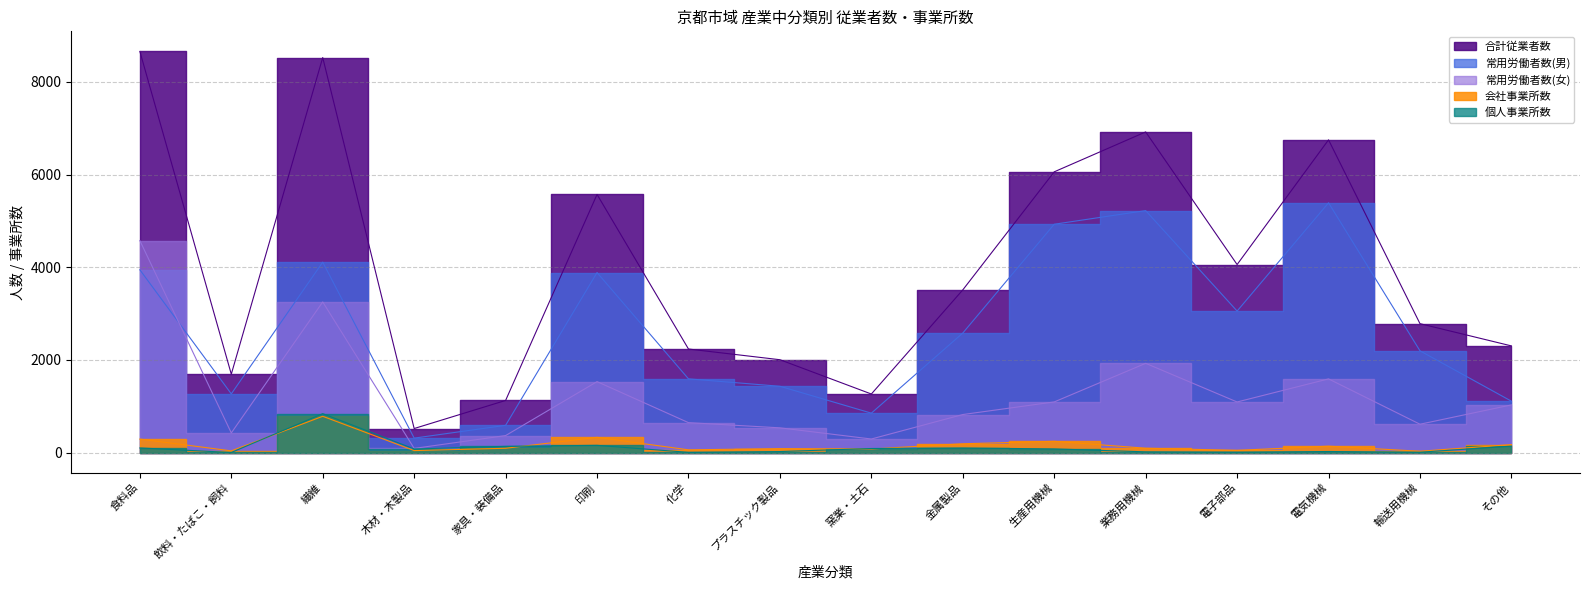

What are all the series names shown in the legend?

合計従業者数, 常用労働者数(男), 常用労働者数(女), 会社事業所数, 個人事業所数